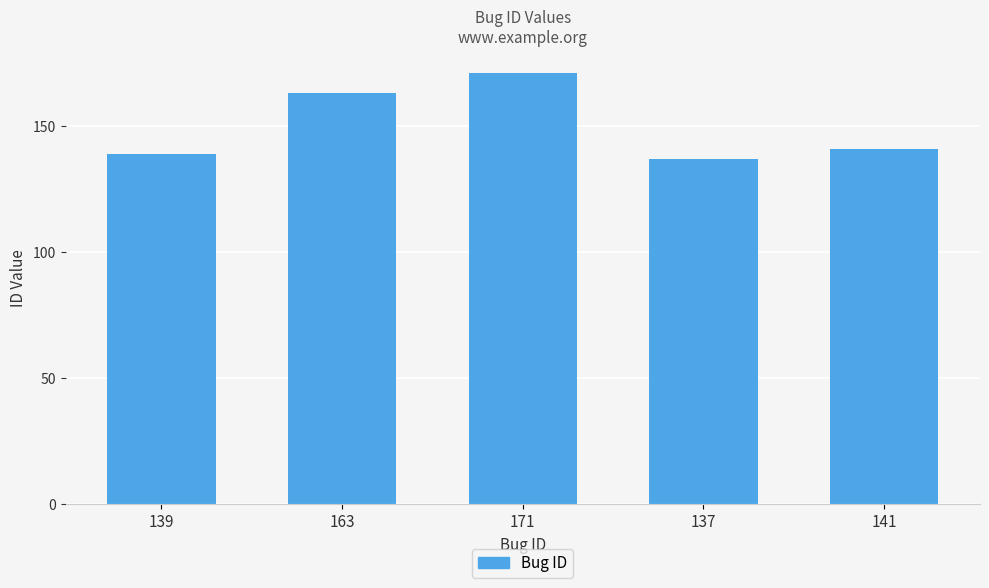

Reading right to left, extract all data points from this chart.

141	137	171	163	139